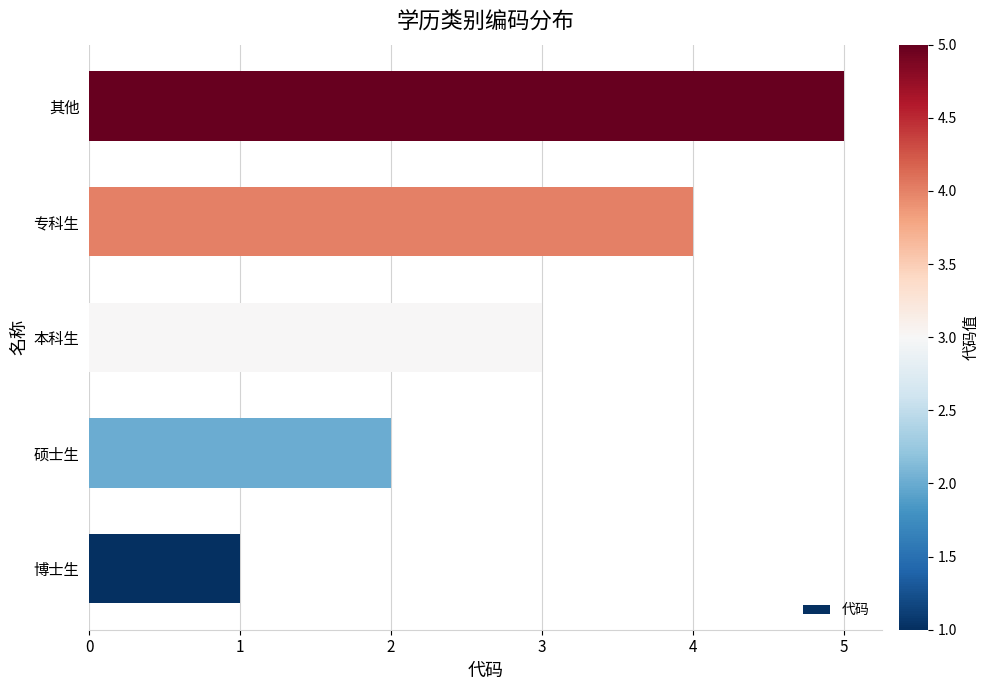

What is the sum of the values at 本科生 and 硕士生?

5